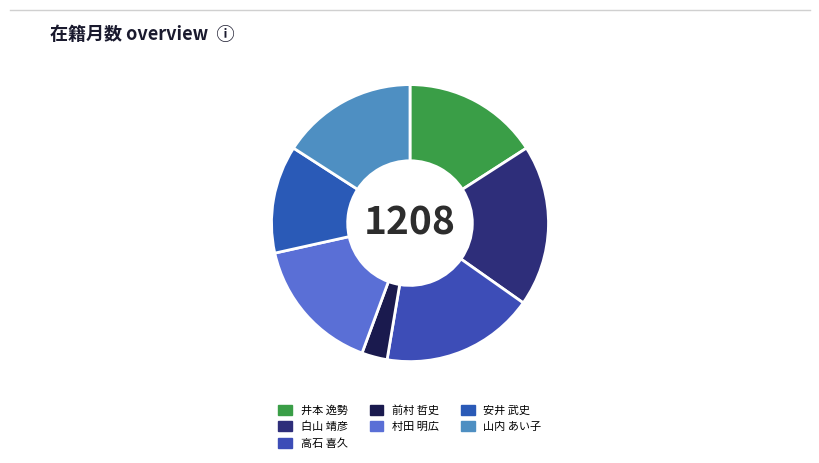

The 白山 靖彦 slice represents 13% of the pie. True or false?

False